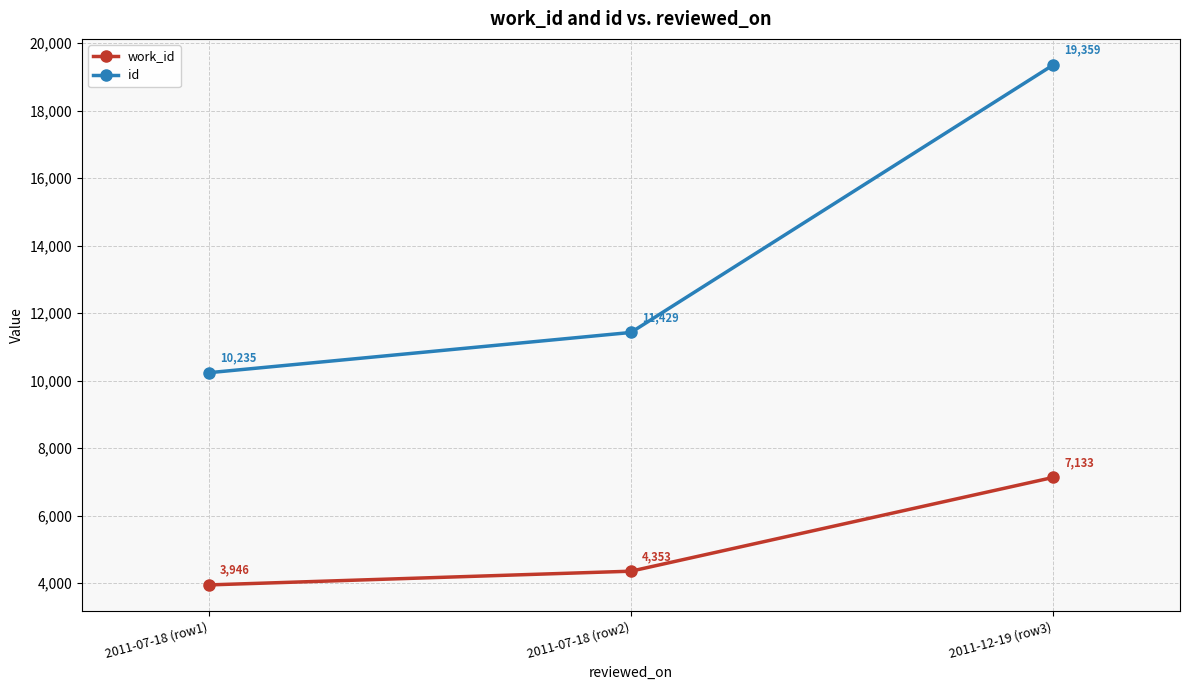

Which series changed the most between 2011-07-18 (row1) and 2011-07-18 (row2)?

id